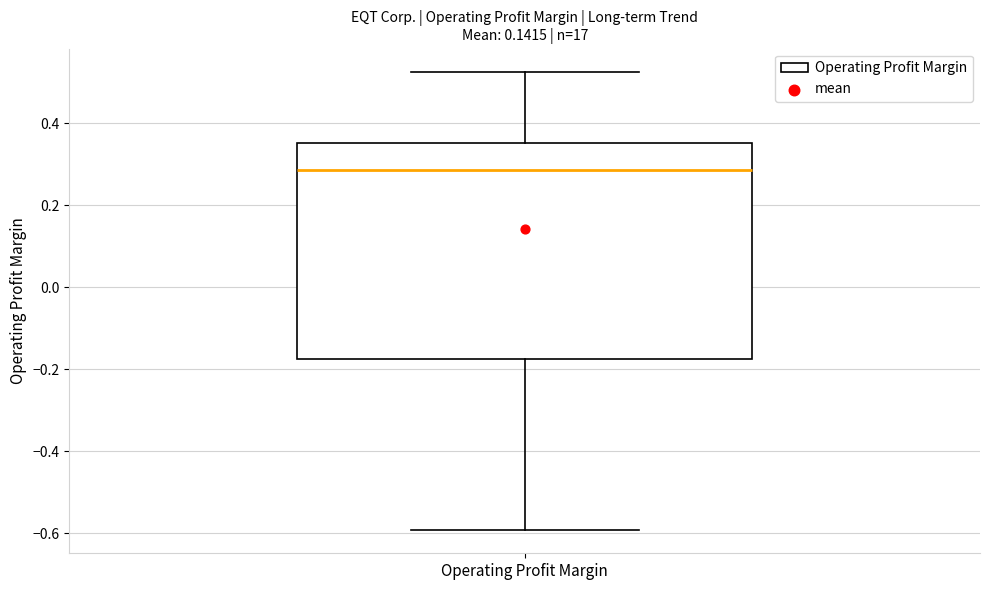

Read this box plot against the y-axis: the position of the median line, the range covered by the box, and the ends of both whiskers. The values are not printed on the chart, so give them approximately, as read against the axis.

median 0.28, box -0.18 to 0.36, whiskers -0.60 to 0.52